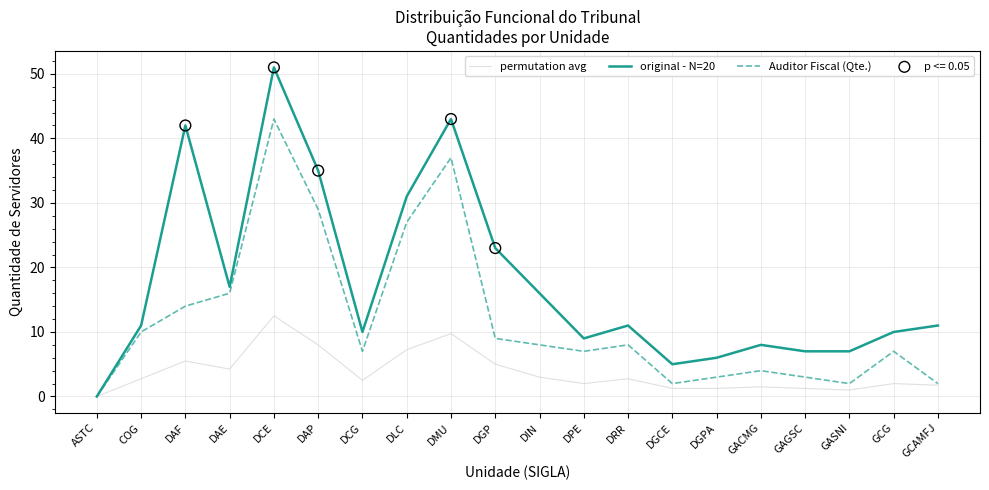

Which series has the largest total across all categories?

original - N=20